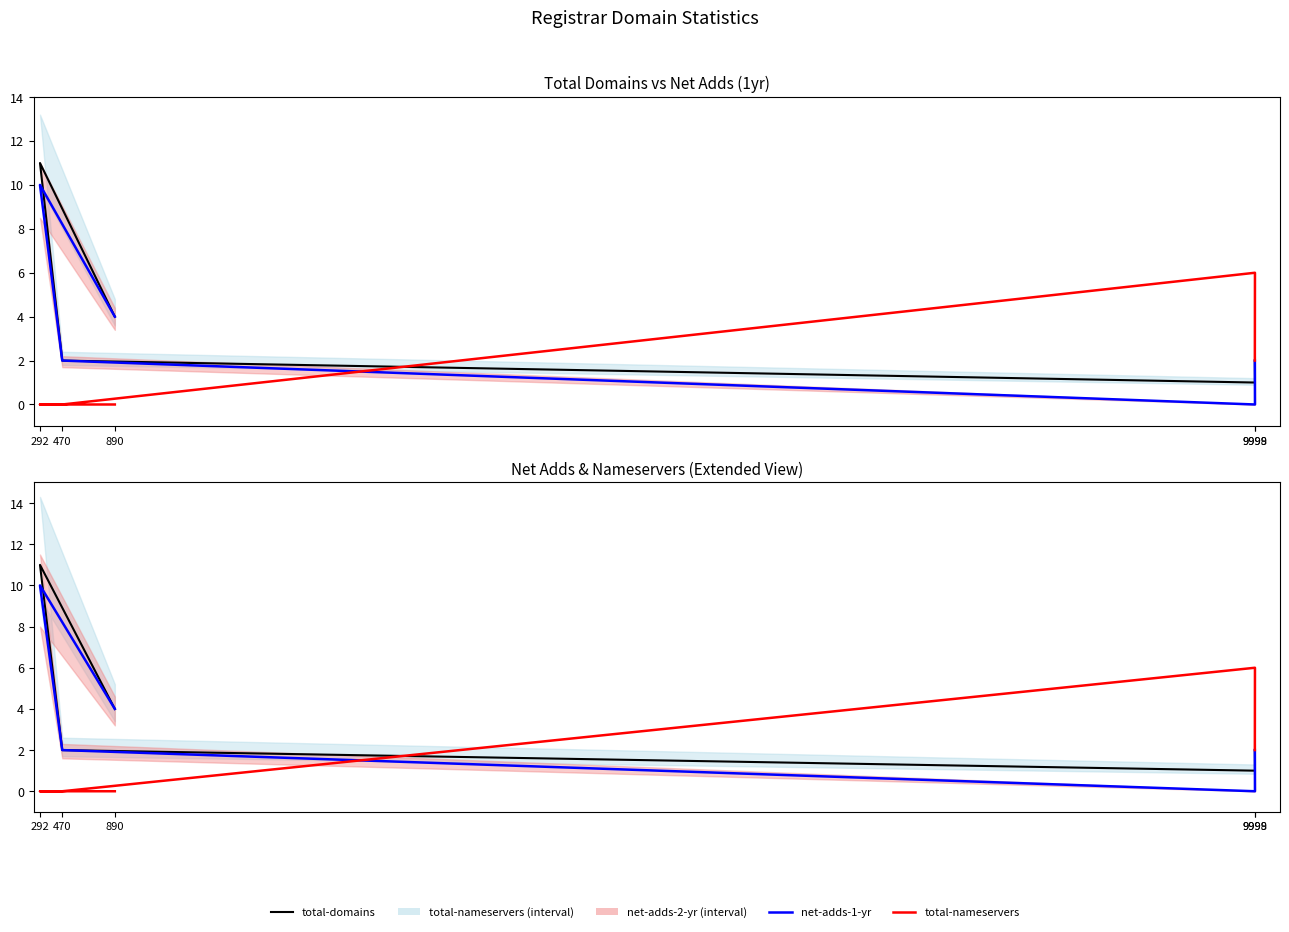

True or false: net-adds-1-yr and total-nameservers intersect in this chart.

True